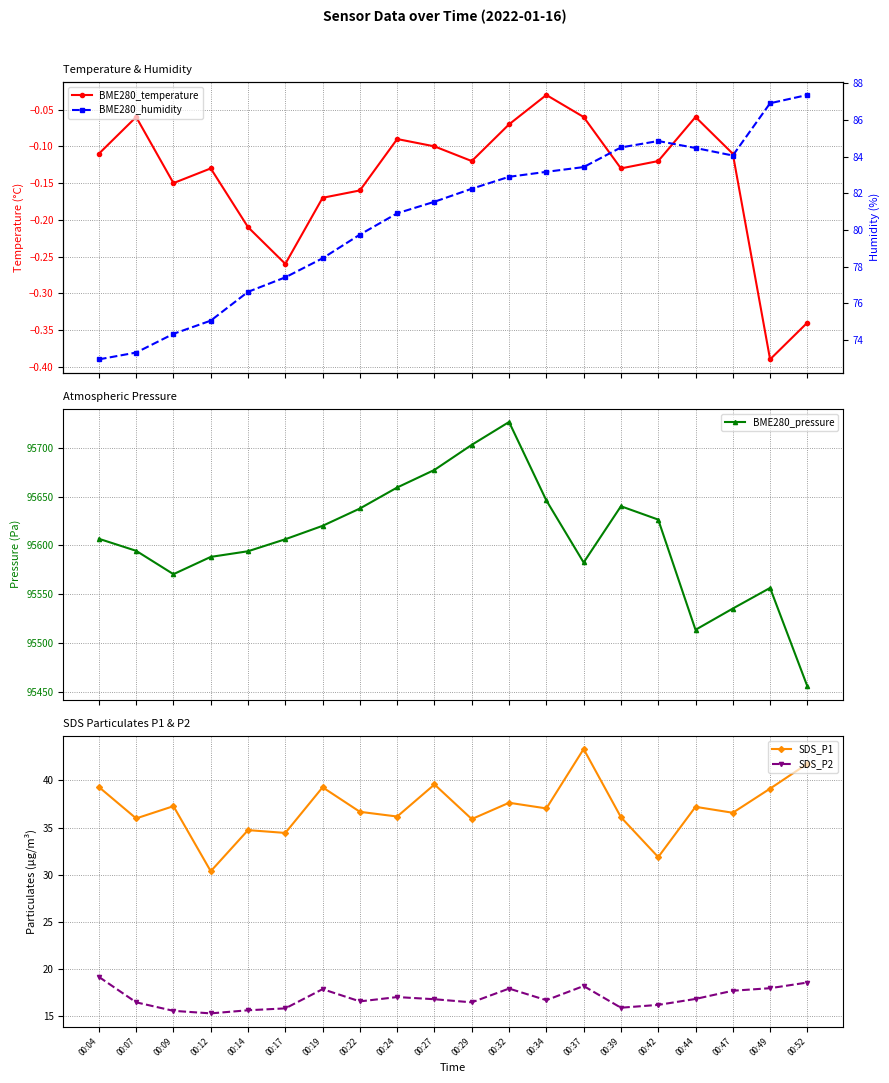

What is the value of the SDS_P1 point at the 13th from the left?

37.0